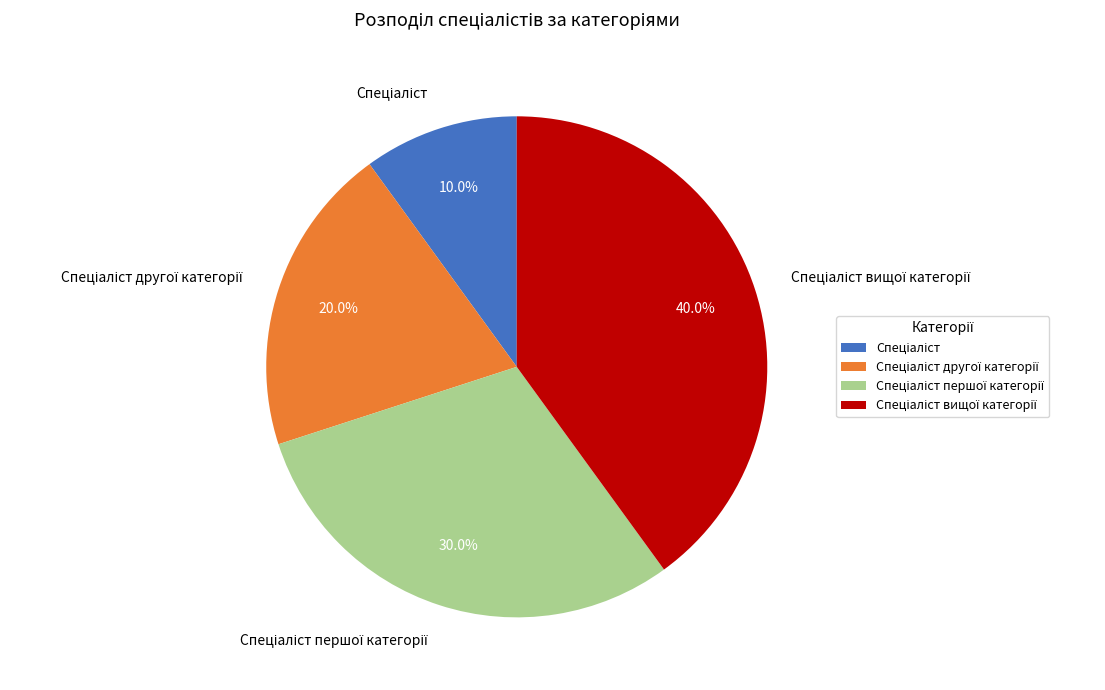

Does any single category account for the majority?

No